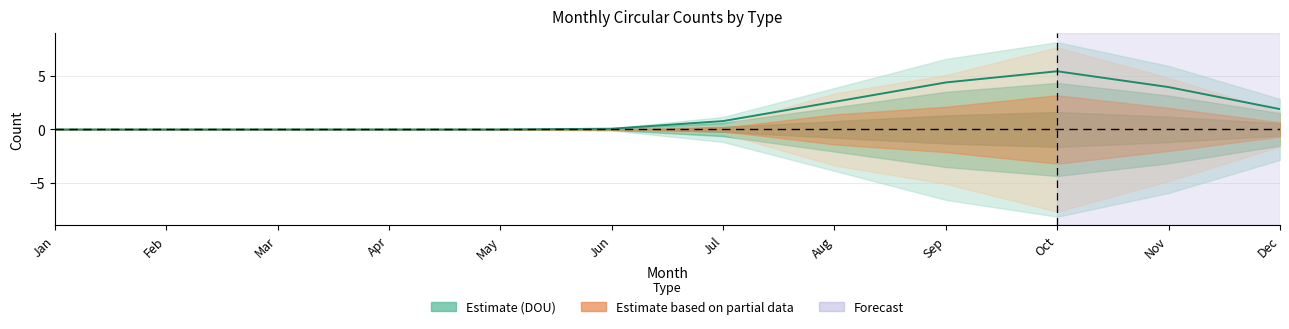

Rank the categories by value from lowest to highest.

Jan, Feb, Mar, Apr, May, Jun, Jul, Dec, Aug, Nov, Sep, Oct